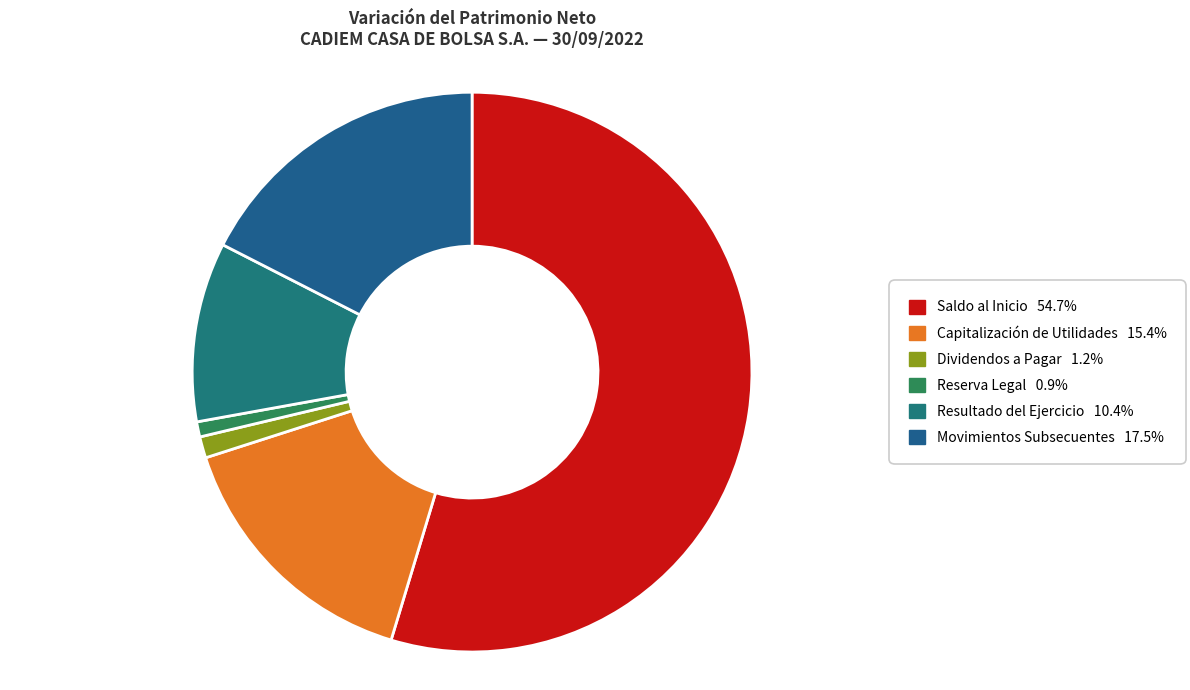

Combined, do Resultado del Ejercicio and Saldo al Inicio account for over 50%?

Yes